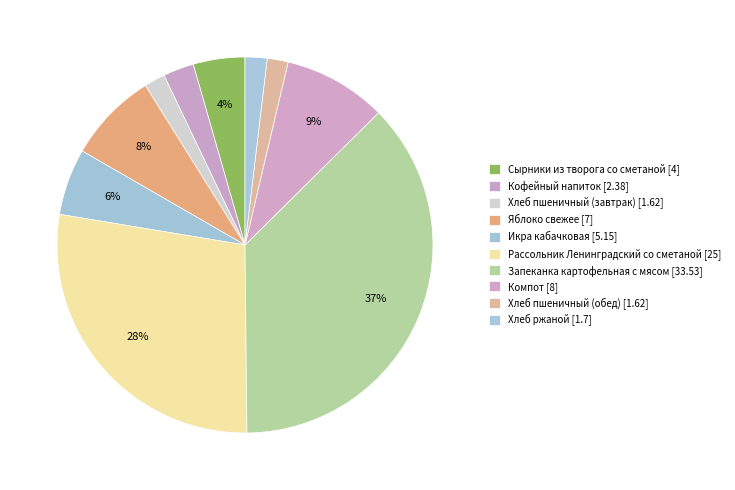

Which has a higher value, Кофейный напиток or Яблоко свежее?

Яблоко свежее